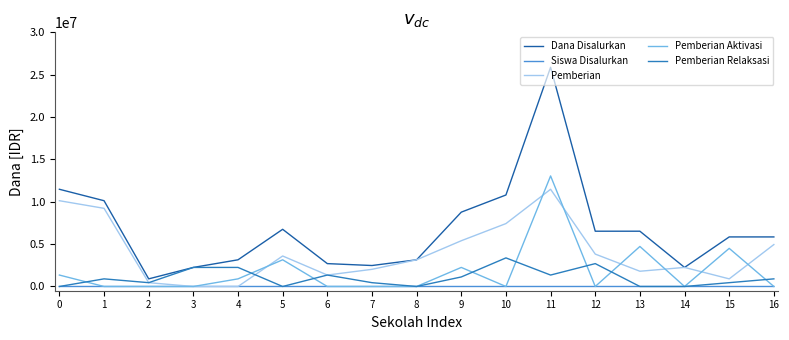

True or false: Siswa Disalurkan has more than 1 interior local peaks.

True